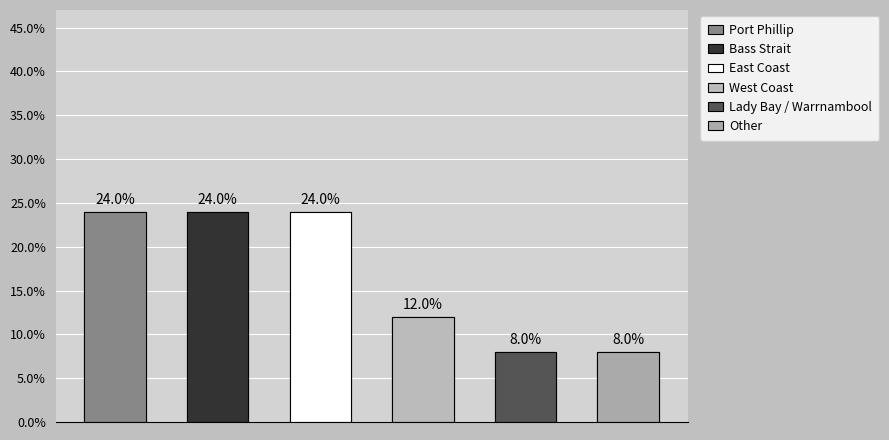

Reading left to right, transcribe all the data shown in this chart.

24	24	24	12	8	8